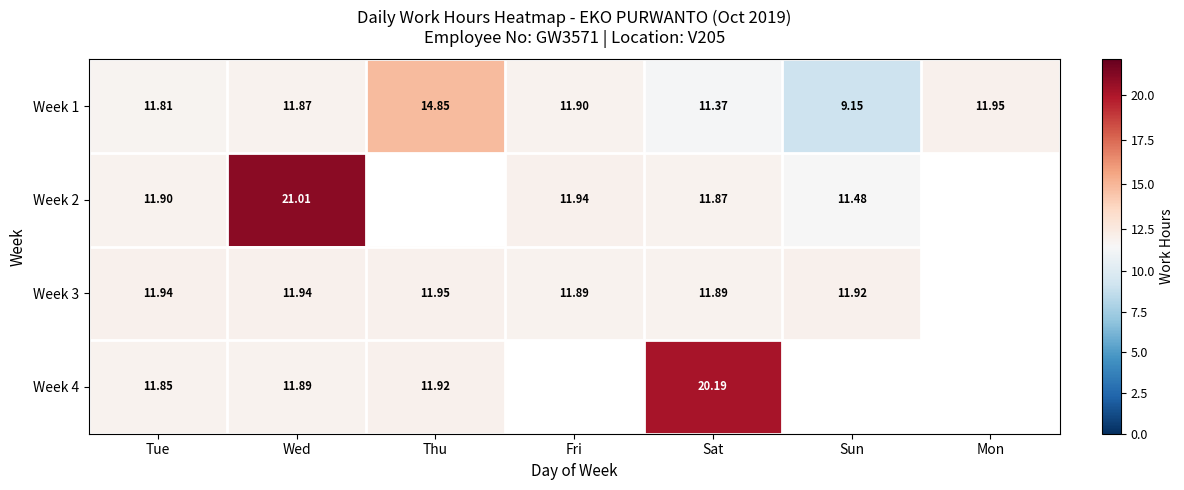

At which label does Week 1 reach its minimum?

Sun